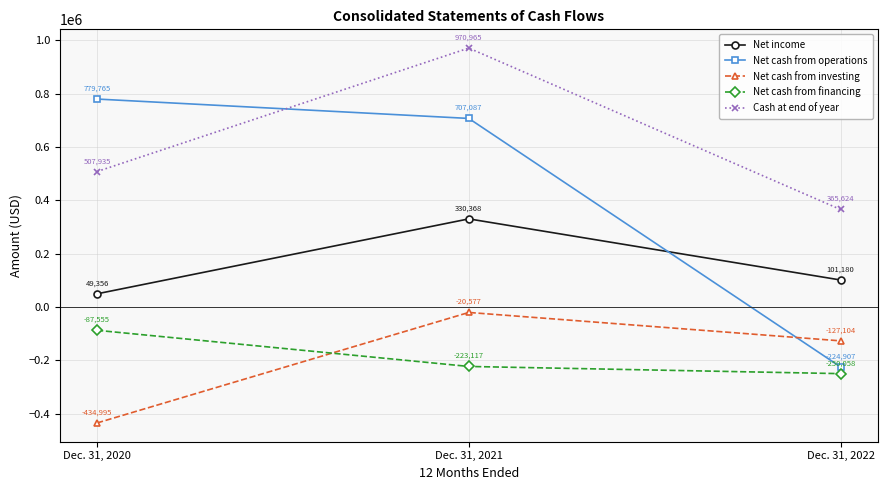

Rank the series by their maximum value, from highest to lowest.

Cash at end of year, Net cash from operations, Net income, Net cash from investing, Net cash from financing